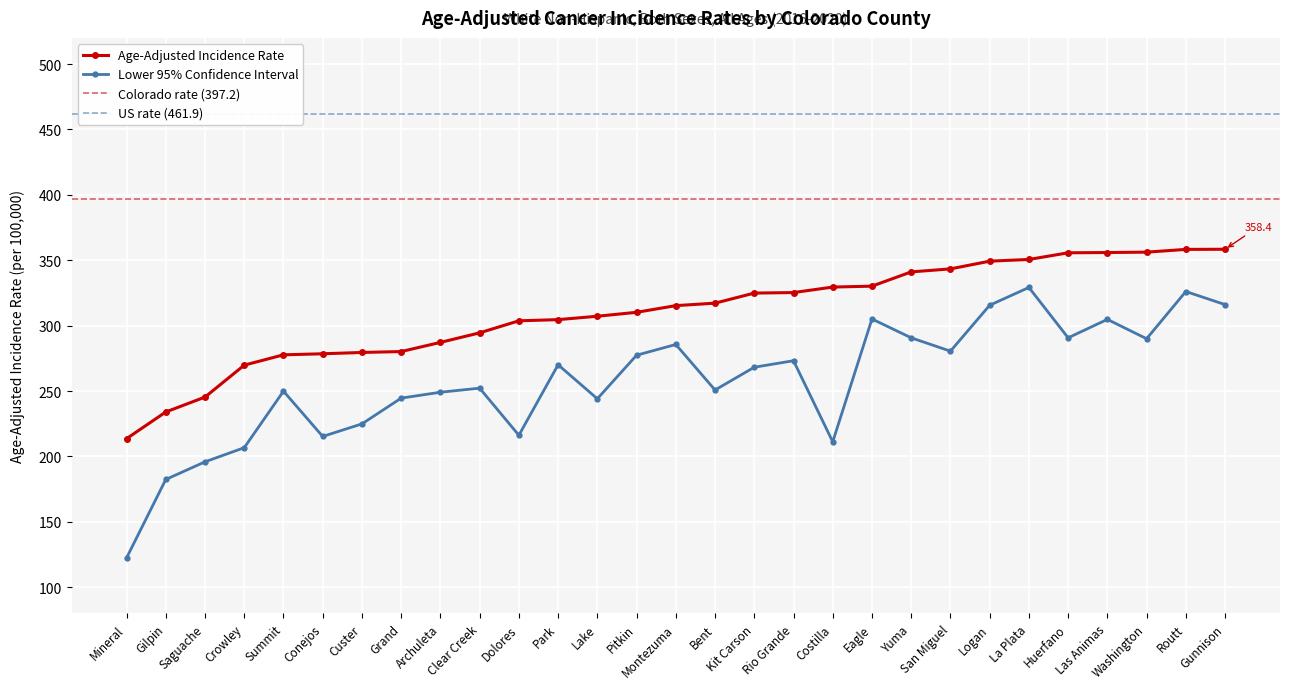

Reading left to right, list all the values displayed in this chart.

Age-Adjusted Incidence Rate: Mineral=213.6	Gilpin=234.0	Saguache=245.4	Crowley=269.8	Summit=277.7	Conejos=278.5	Custer=279.5	Grand=280.2	Archuleta=287.2	Clear Creek=294.5	Dolores=303.7	Park=304.6	Lake=307.2	Pitkin=310.2	Montezuma=315.3	Bent=317.2	Kit Carson=324.9	Rio Grande=325.3	Costilla=329.5	Eagle=330.2	Yuma=341.1	San Miguel=343.4	Logan=349.3	La Plata=350.6	Huerfano=355.7	Las Animas=355.9	Washington=356.2	Routt=358.3	Gunnison=358.4
Lower 95% CI: Mineral=122.4	Gilpin=182.4	Saguache=195.9	Crowley=206.7	Summit=249.9	Conejos=215.3	Custer=224.9	Grand=244.6	Archuleta=249.1	Clear Creek=252.2	Dolores=216.2	Park=270.1	Lake=244.1	Pitkin=277.4	Montezuma=285.6	Bent=250.8	Kit Carson=268.2	Rio Grande=273.2	Costilla=211.2	Eagle=305.1	Yuma=290.7	San Miguel=280.5	Logan=315.6	La Plata=329.2	Huerfano=290.7	Las Animas=304.8	Washington=290.0	Routt=326.1	Gunnison=316.1